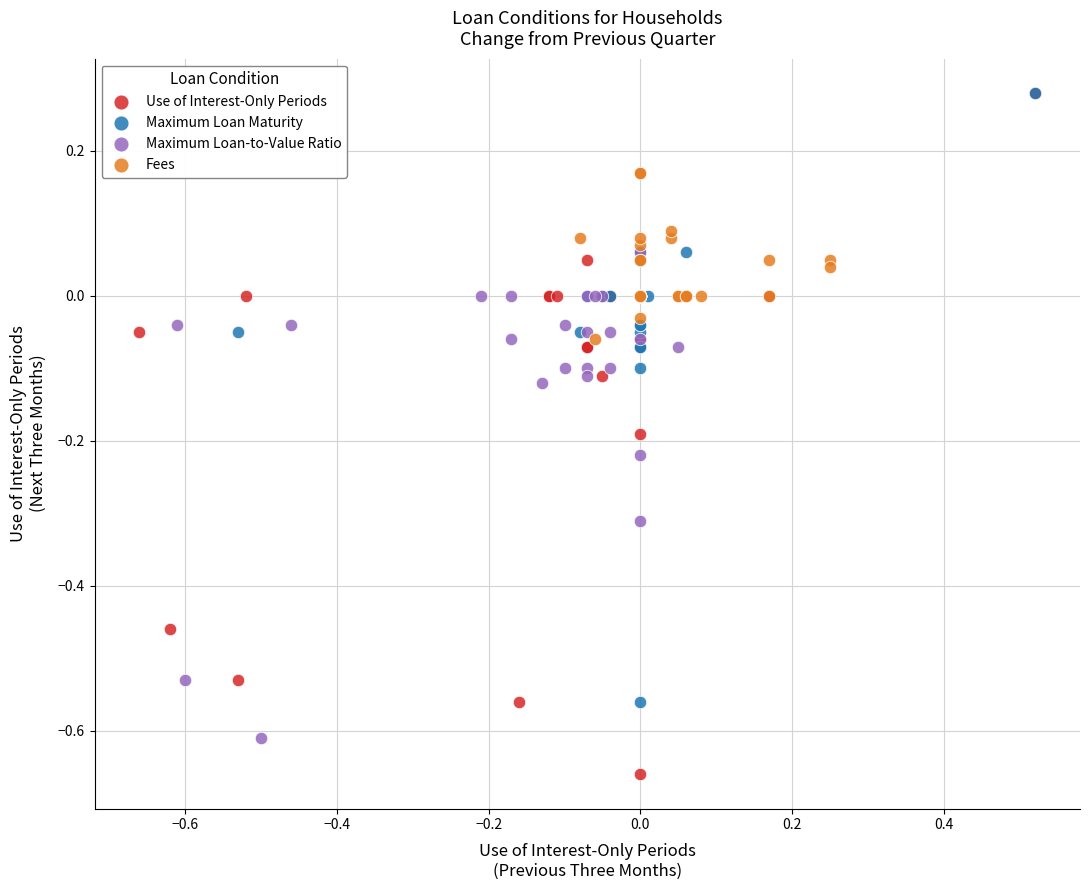

Which series has the widest spread of Y values?

Use of Interest-Only Periods